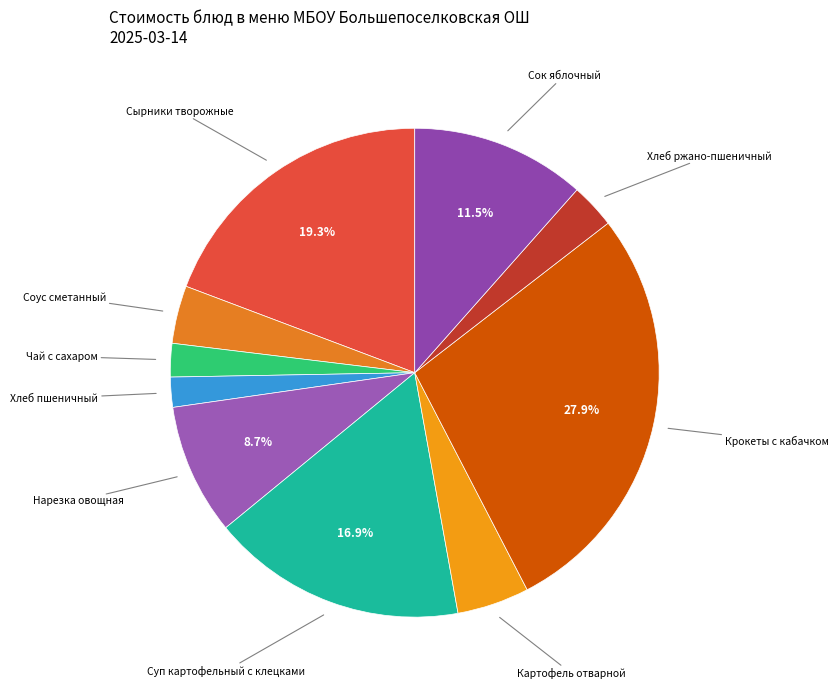

To the nearest percent, what is the difference between the largest and smallest slice percentages?

26%